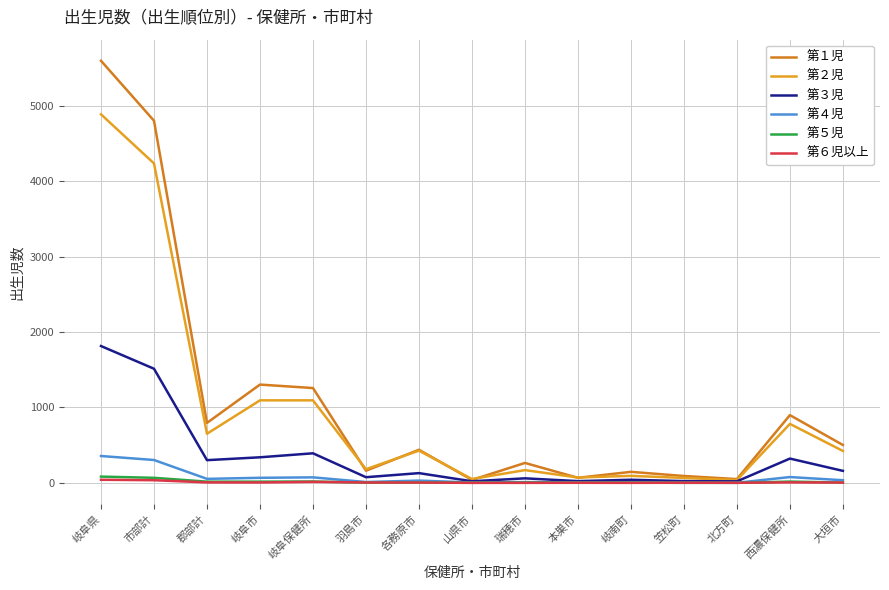

What is the sum of all 第１児 values?

16409